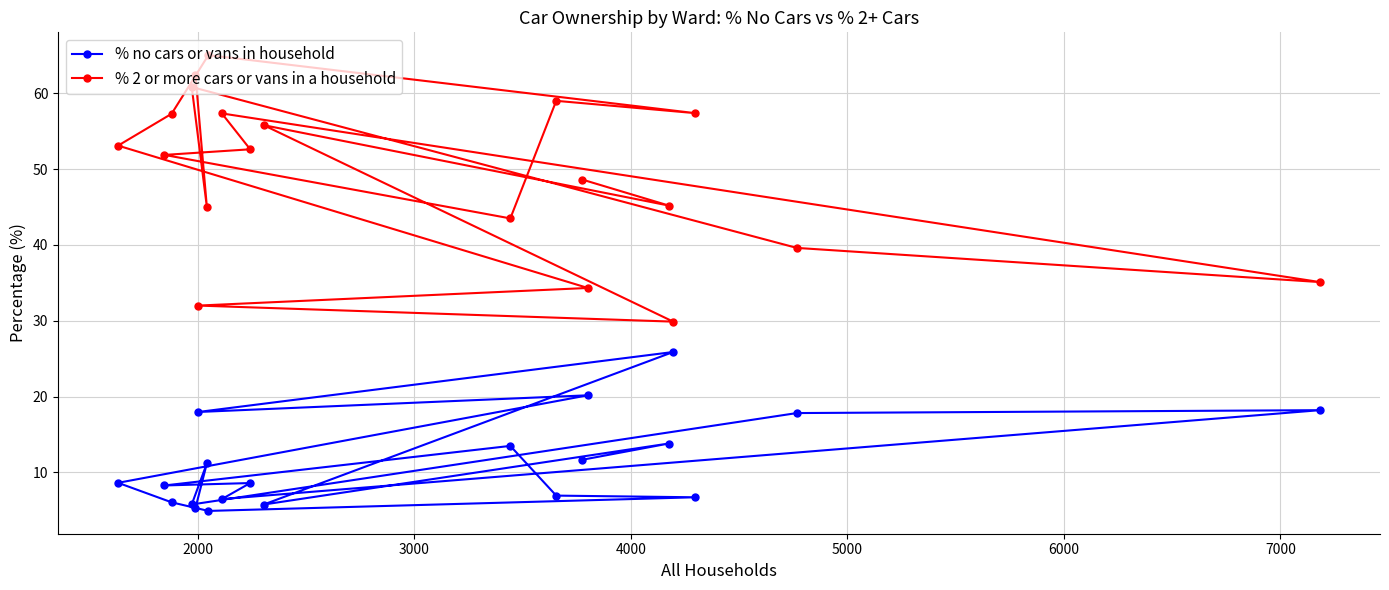

Which series has the largest total across all categories?

% 2 or more cars or vans in a household